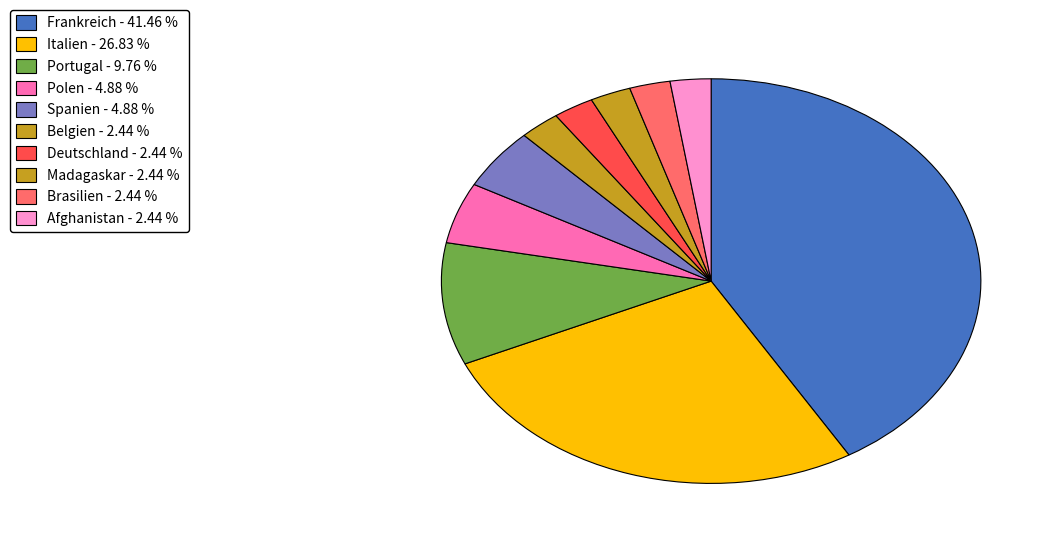

Is it true that Spanien is 5% of the pie?

True